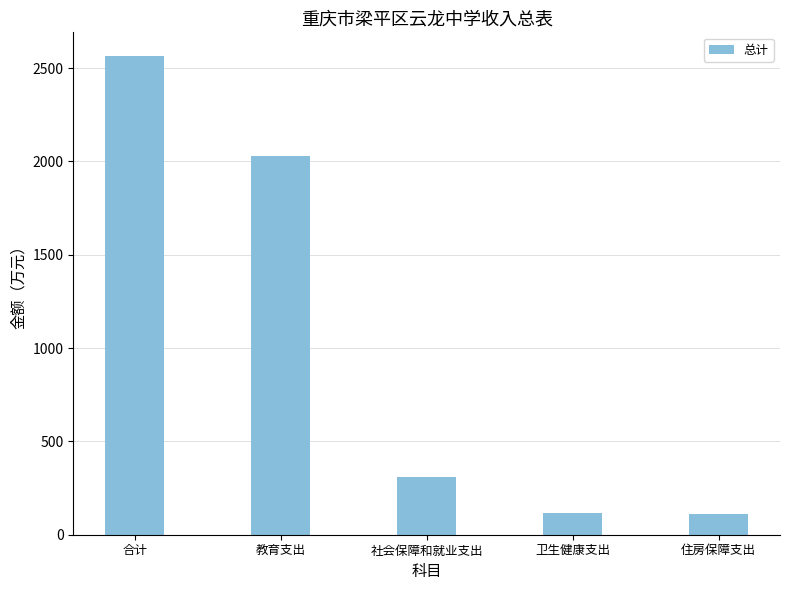

Between 教育支出 and 社会保障和就业支出, which is larger?

教育支出